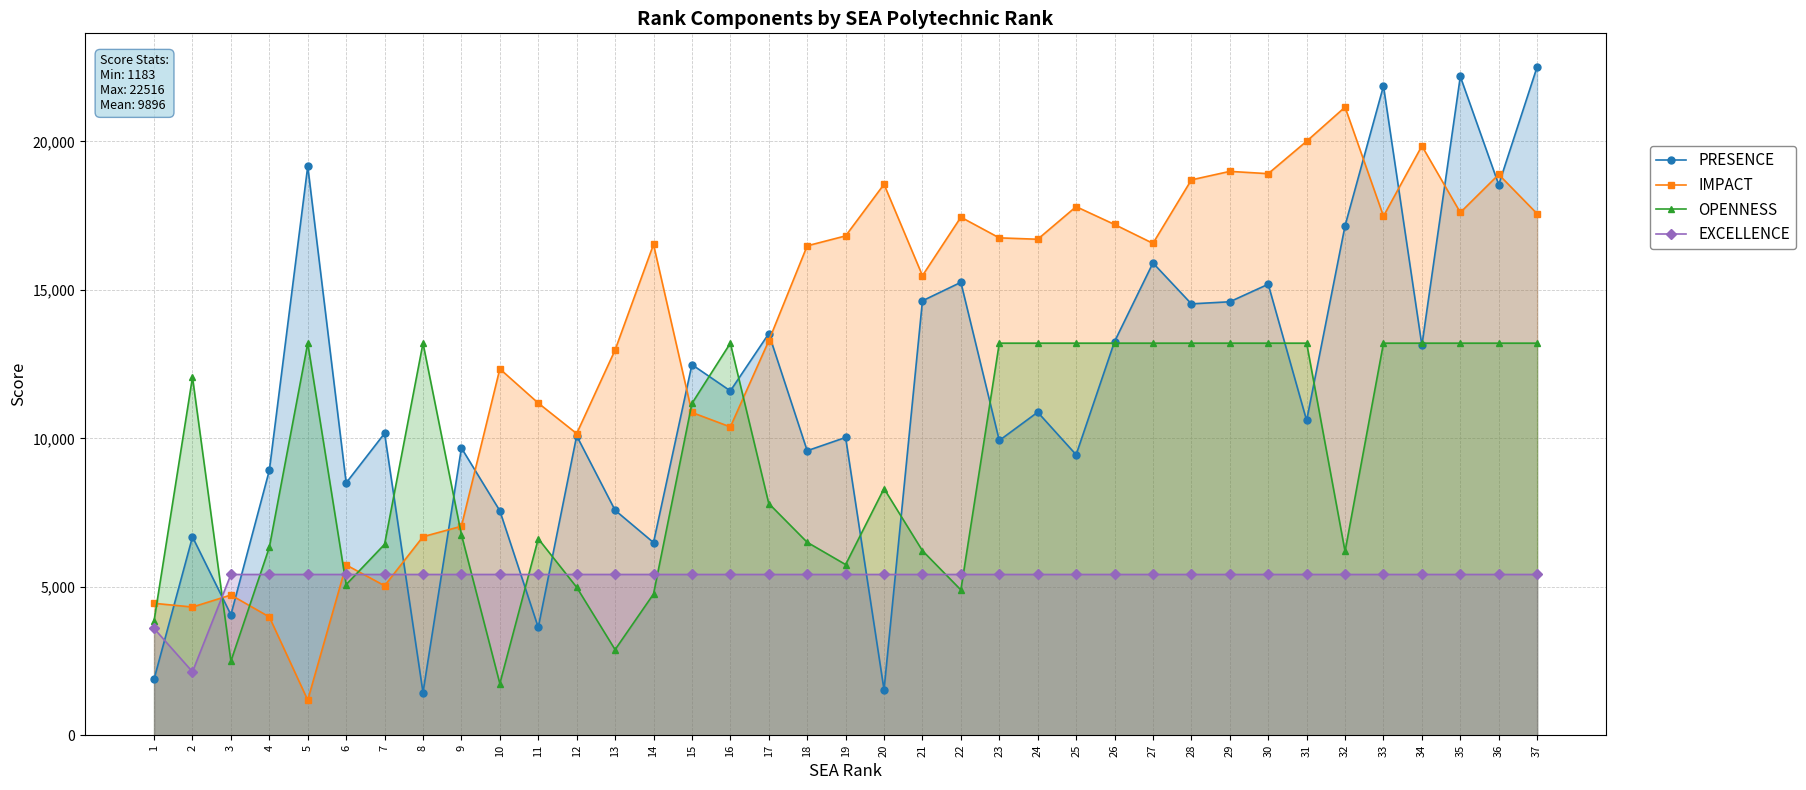

At which category is the sum across all series the highest?

37